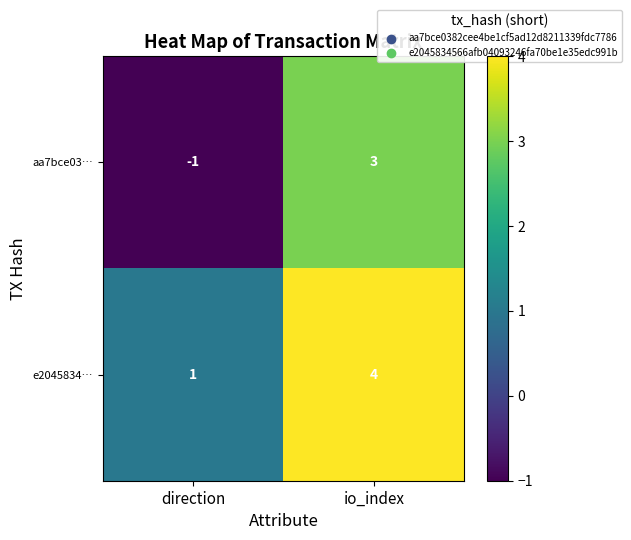

Which label corresponds to the smallest value in the chart?

direction